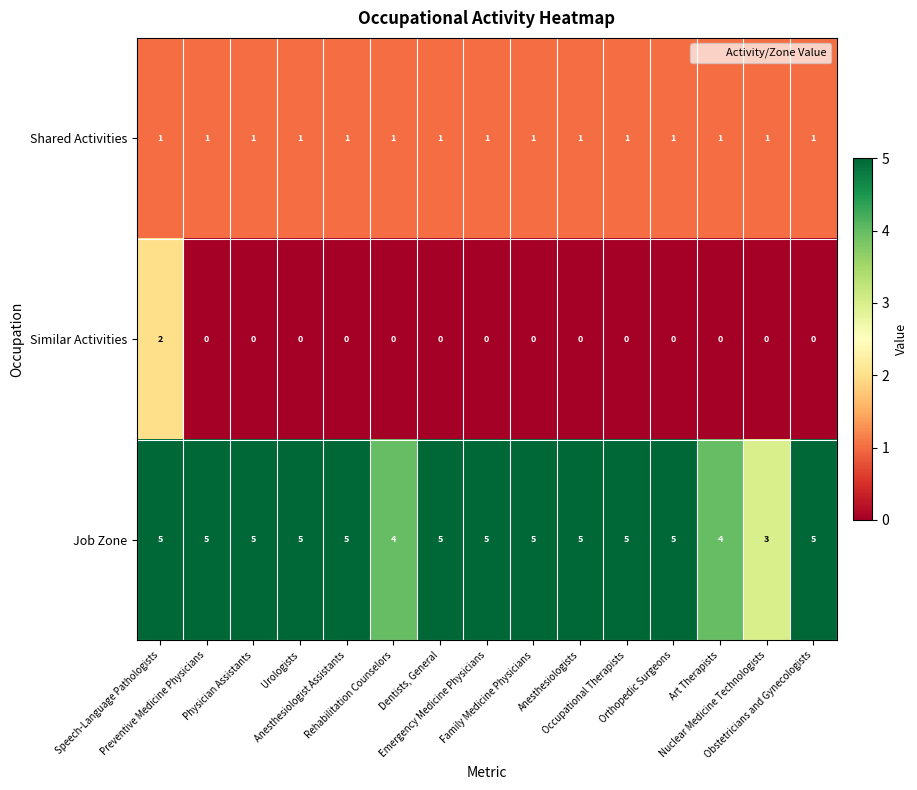

At how many categories does at least one series exceed 1?

15